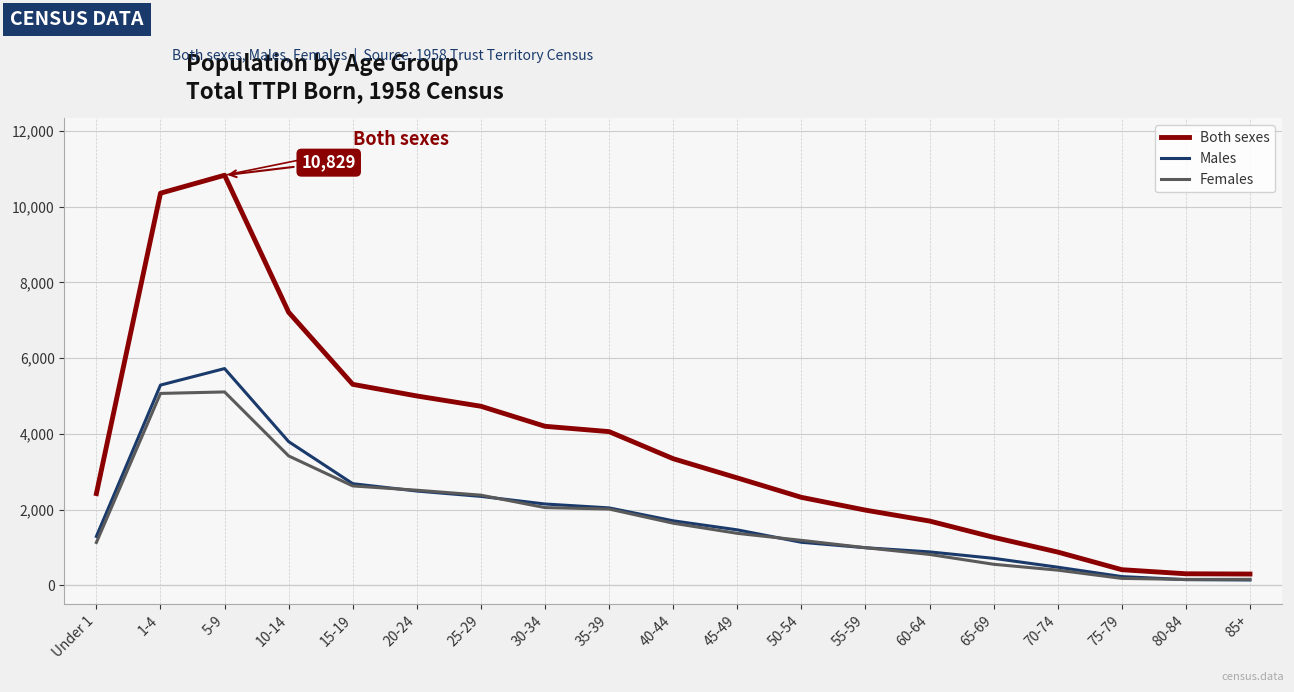

List the series in order of their peak value, lowest first.

Females, Males, Both sexes